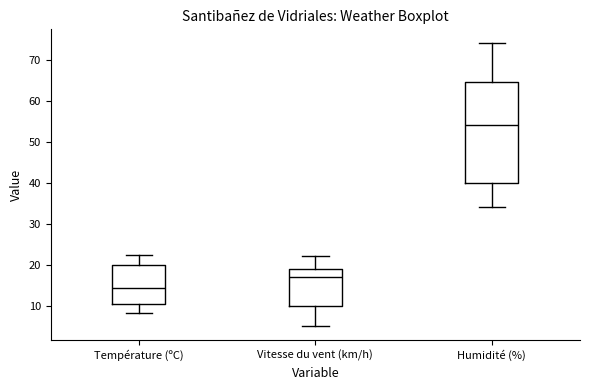

Reading left to right, read every box against the y-axis: the position of its median line, the range the box covers, and the ends of its whiskers. The values are not printed on the chart, so give them approximately, as read against the axis.

Température (ºC): median 14, box 10 to 20, whiskers 8 to 22
Vitesse du vent (km/h): median 17, box 10 to 19, whiskers 5 to 22
Humidité (%): median 54, box 40 to 65, whiskers 34 to 74